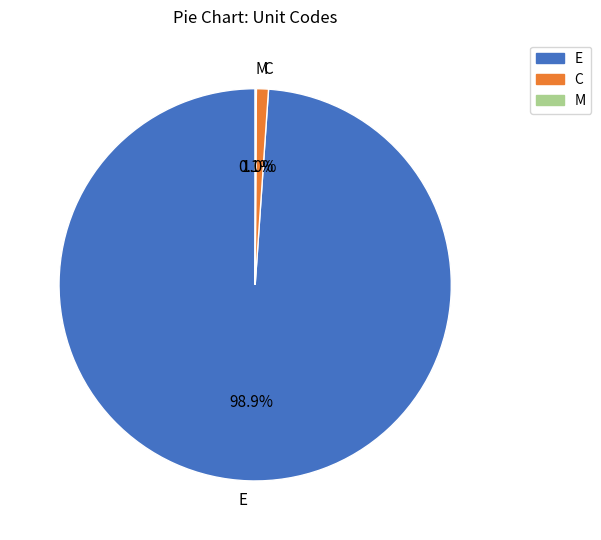

To the nearest percent, what percentage of the pie is E?

99%